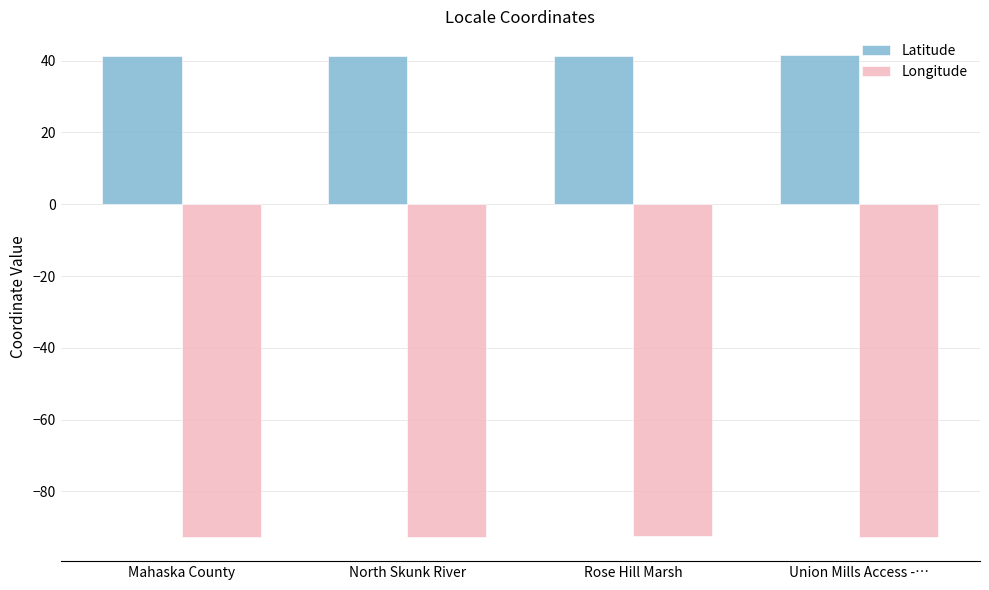

Which series has the largest total across all categories?

Latitude